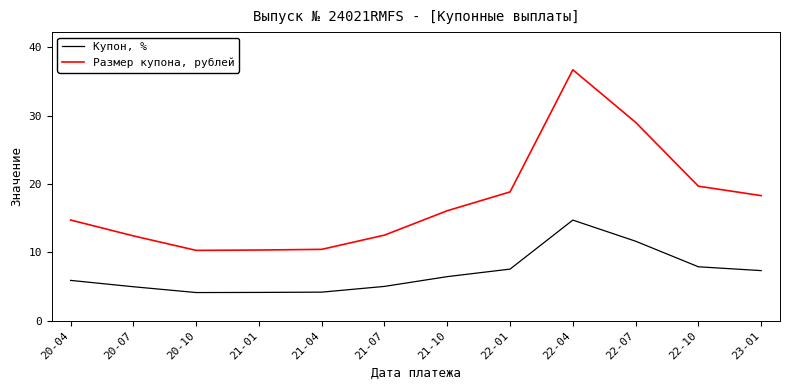

How many categories are shown in the chart?

12